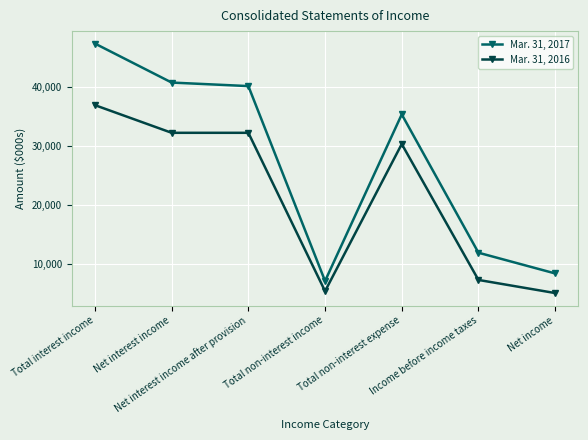

What is the sum of all Mar. 31, 2016 values?

149363